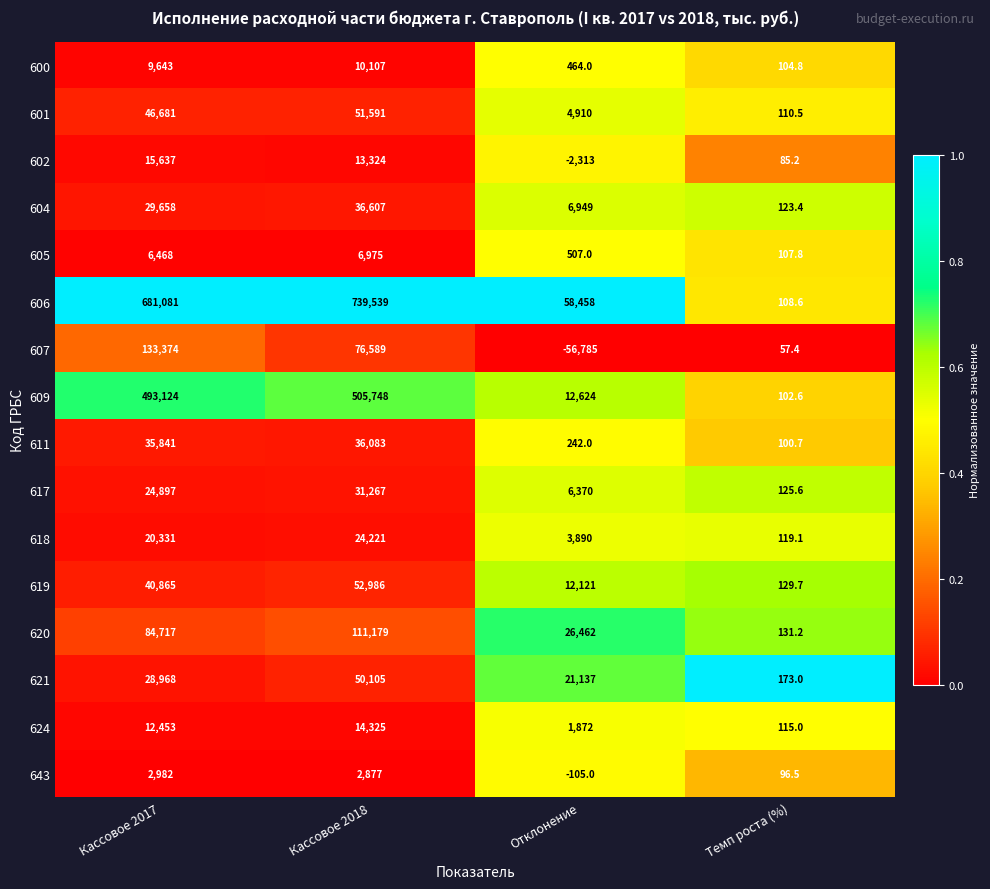

List the series in order of their peak value, lowest first.

643, 605, 600, 624, 602, 618, 617, 611, 604, 621, 601, 619, 620, 607, 609, 606